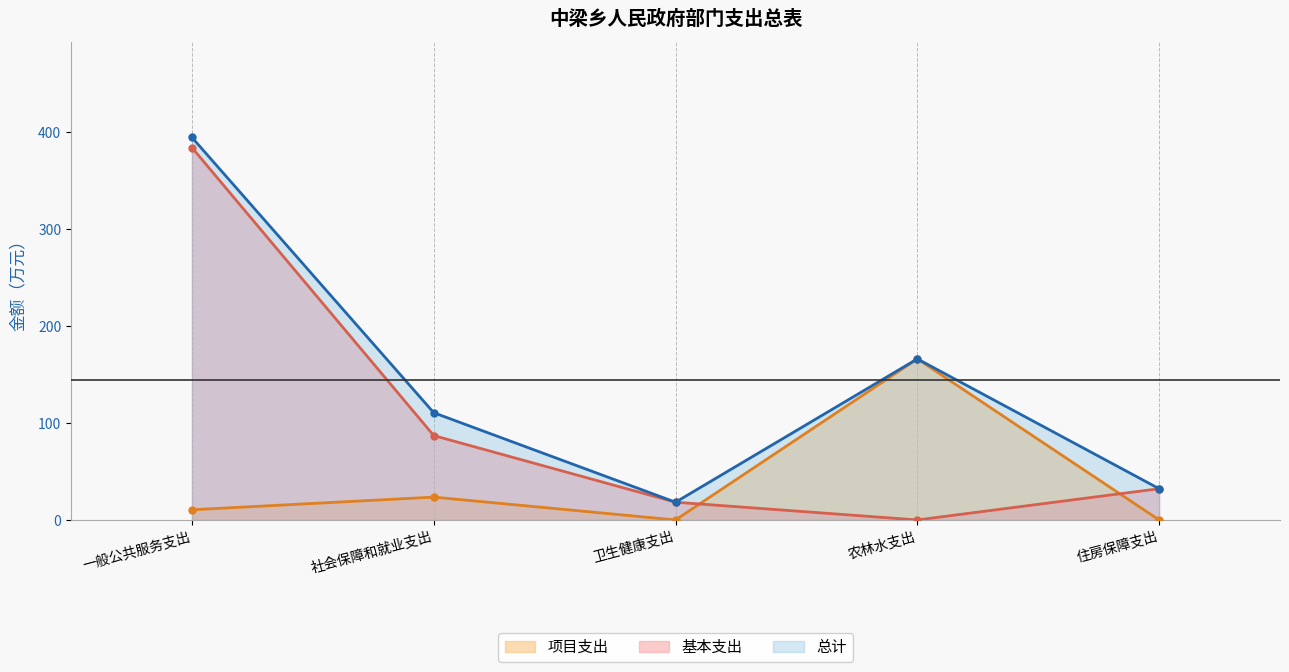

Which category has the lowest value in the 项目支出 series?

卫生健康支出